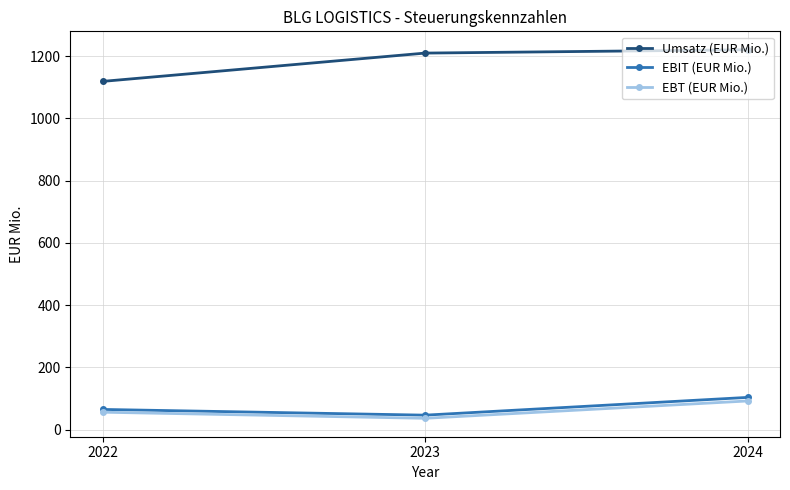

Reading left to right, what are all the values shown in this chart?

Umsatz (EUR Mio.): 1119.0	1210.0	1220.7
EBIT (EUR Mio.): 64.6	46.2	103.3
EBT (EUR Mio.): 55.7	36.1	91.8